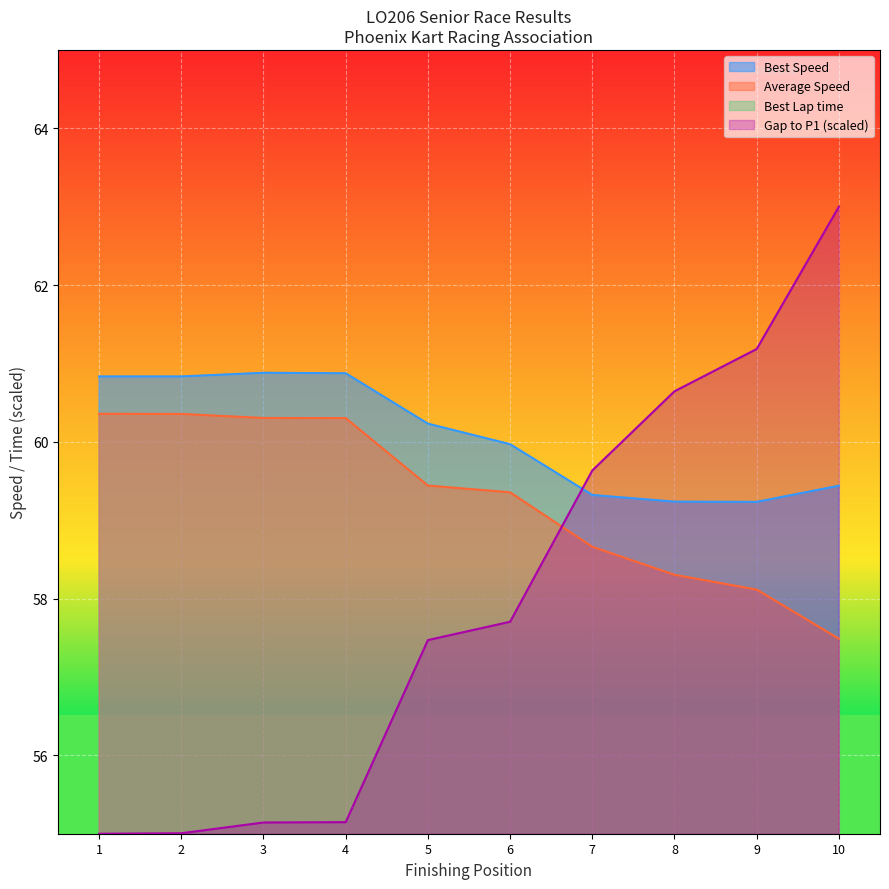

Which category has the lowest value in the Average Speed series?

10